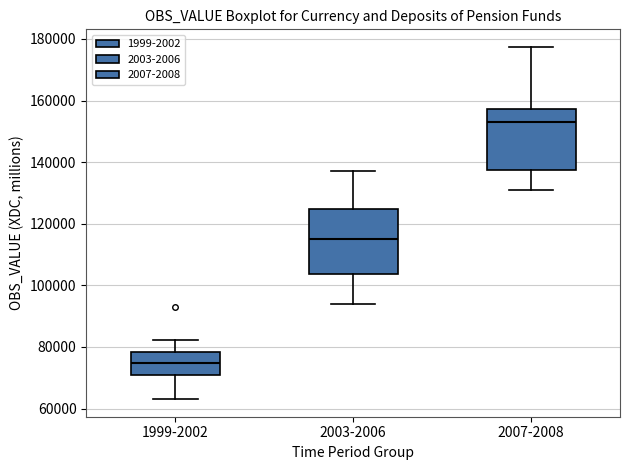

Where is the upper edge of the box for 2007-2008 on the y-axis? The values are not printed on the chart, so give them approximately, as read against the axis.

158000